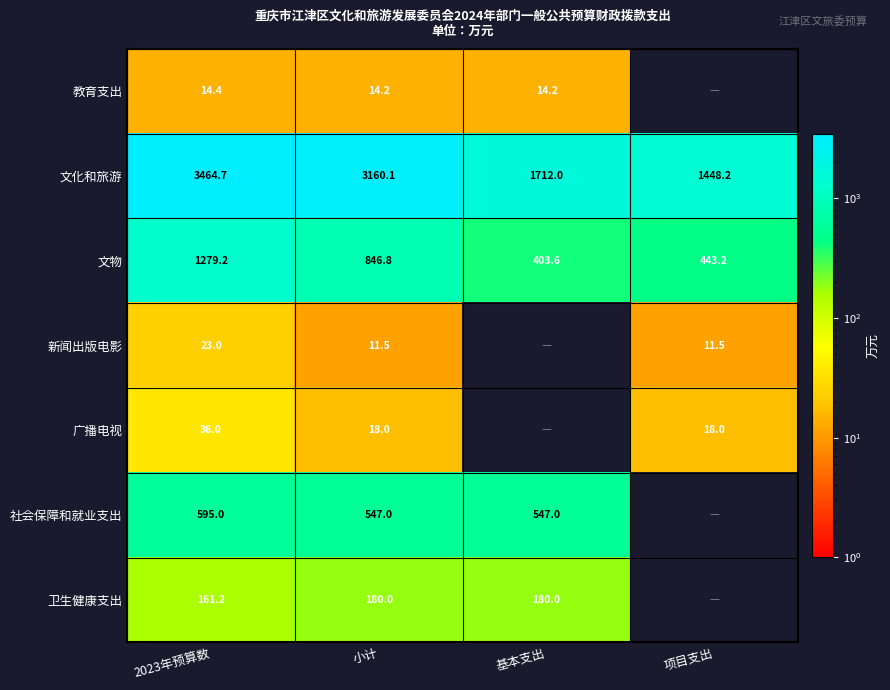

What is the difference between the 新闻出版电影 values at 2023年预算数 and 小计?

11.5